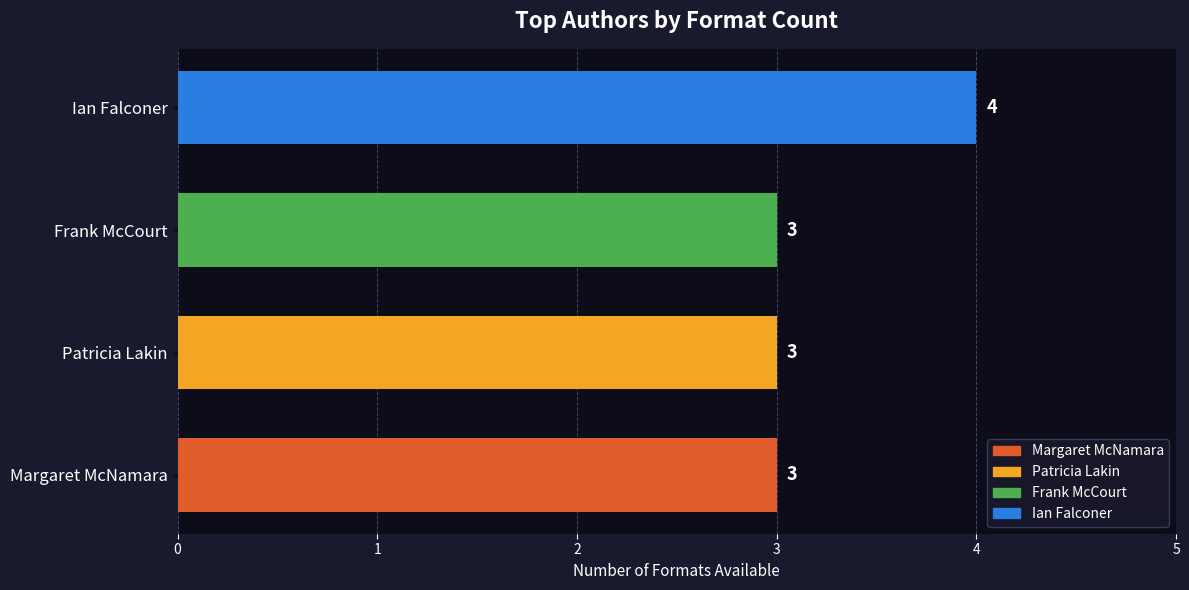

What is the maximum value shown in the chart?

4